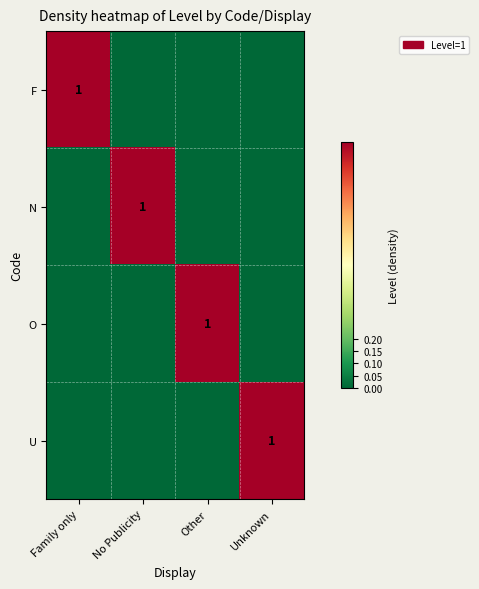

True or false: U has a value of 2 at Unknown.

False